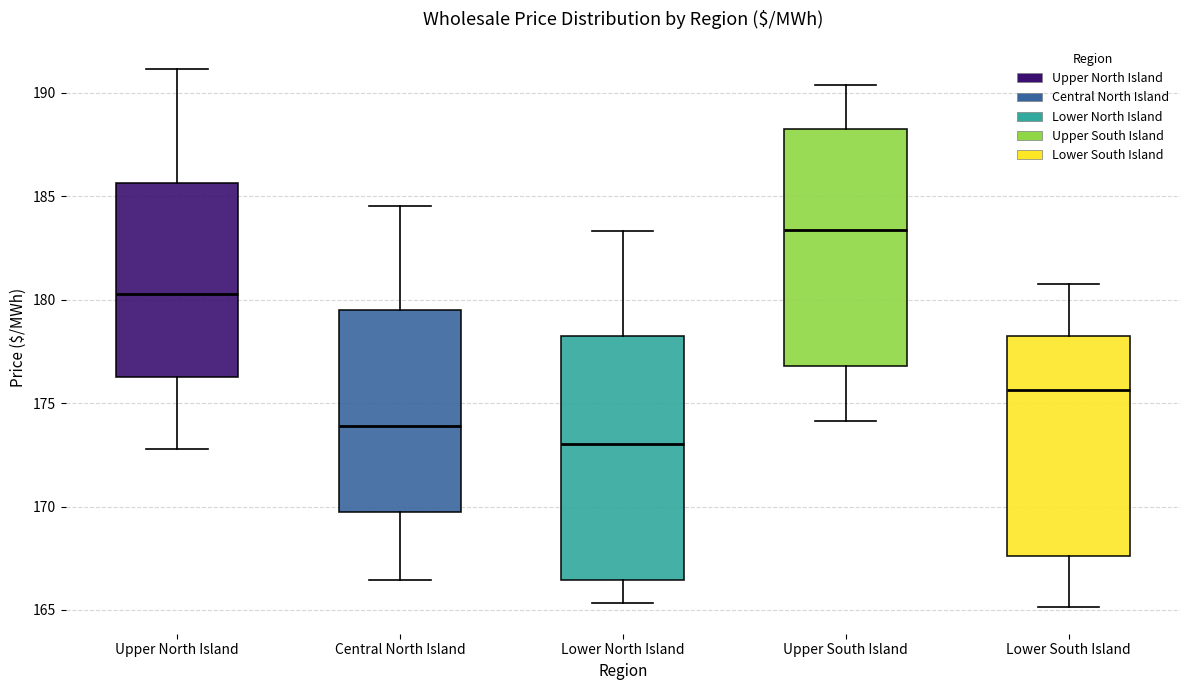

Which box has the highest median line?

Upper South Island